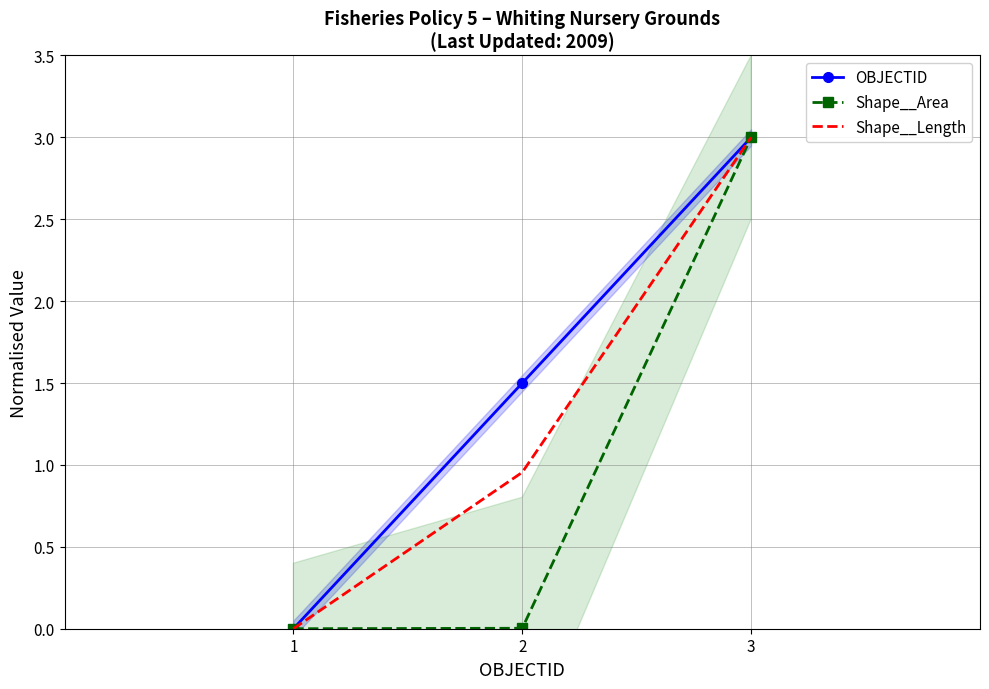

List the series in order of their peak value, highest first.

OBJECTID, Shape__Area, Shape__Length